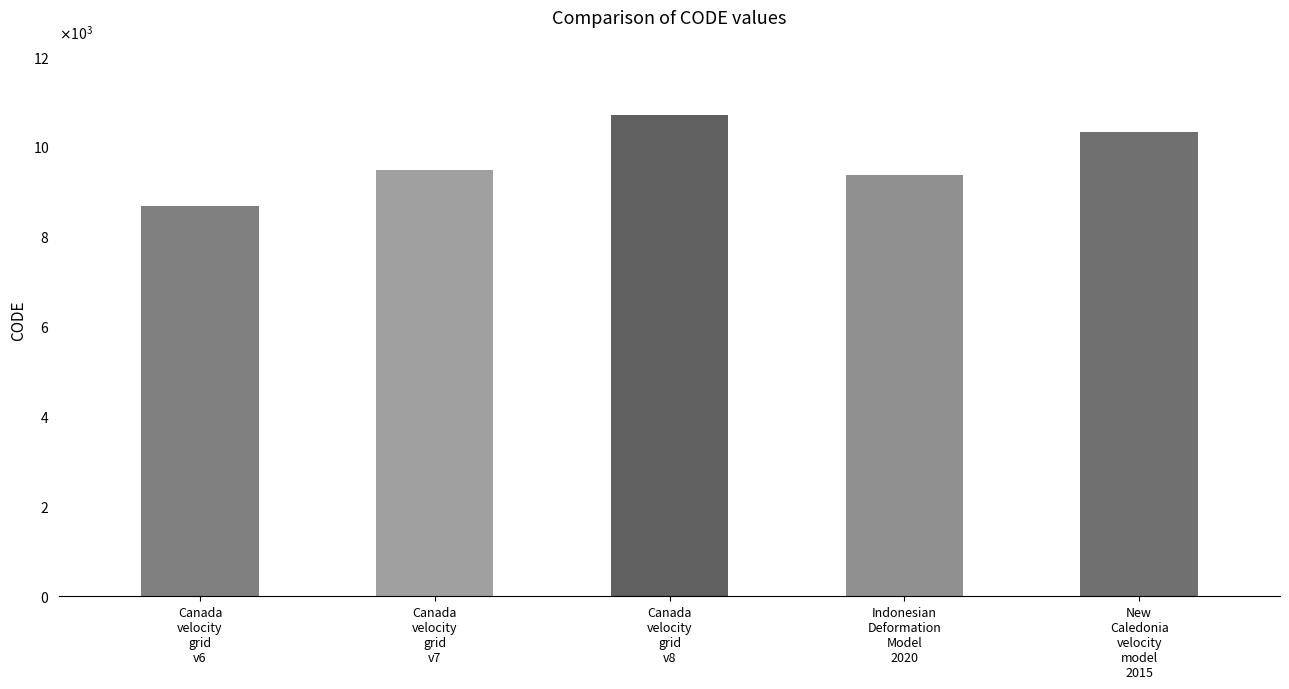

What is the greatest value displayed?

10707